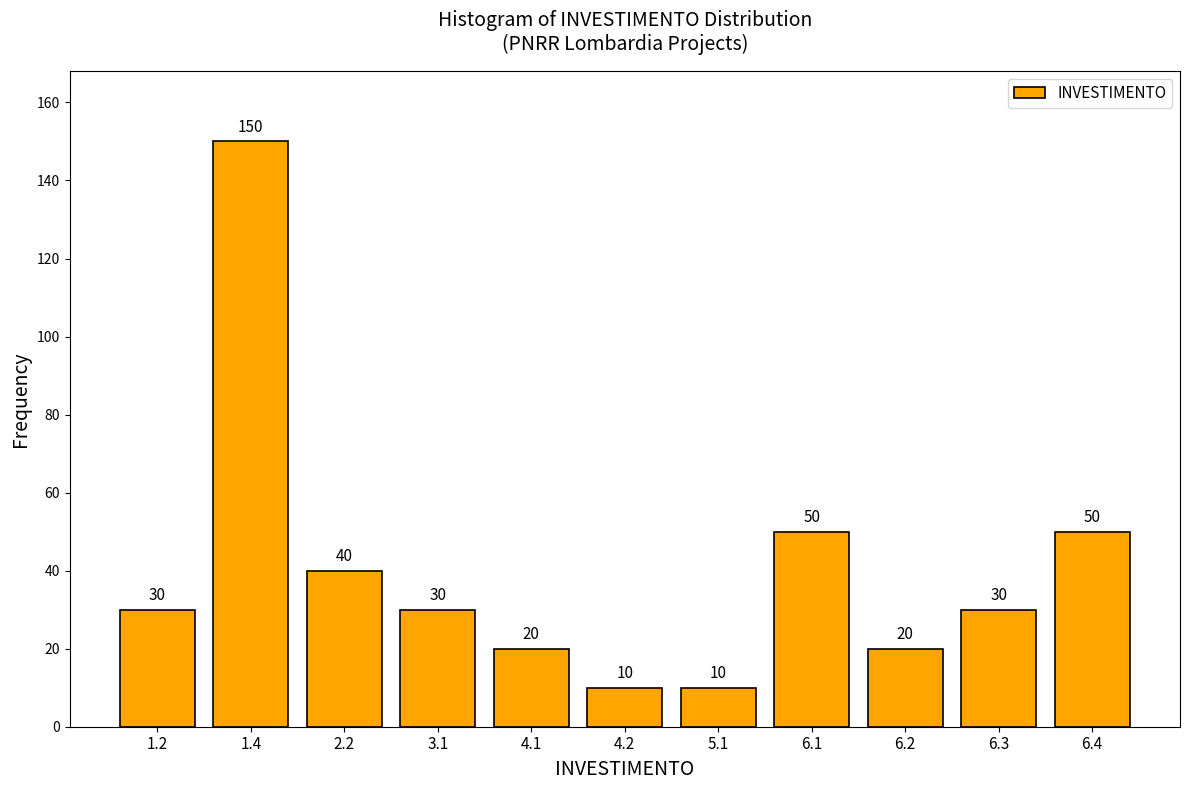

Reading right to left, what are all the values shown in this chart?

50	30	20	50	10	10	20	30	40	150	30